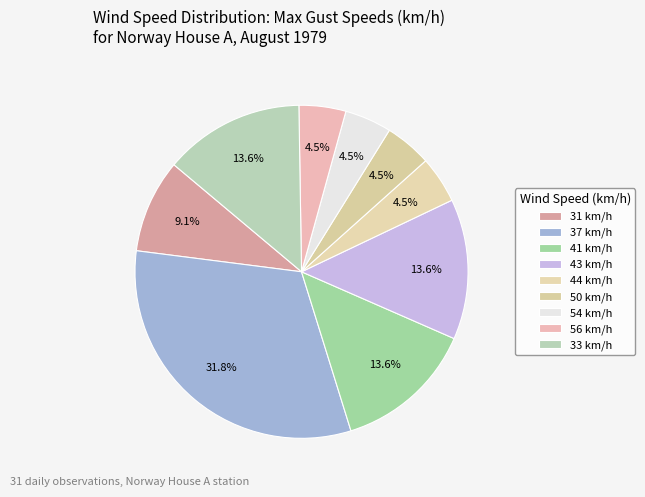

What is the largest slice in the pie chart?

37